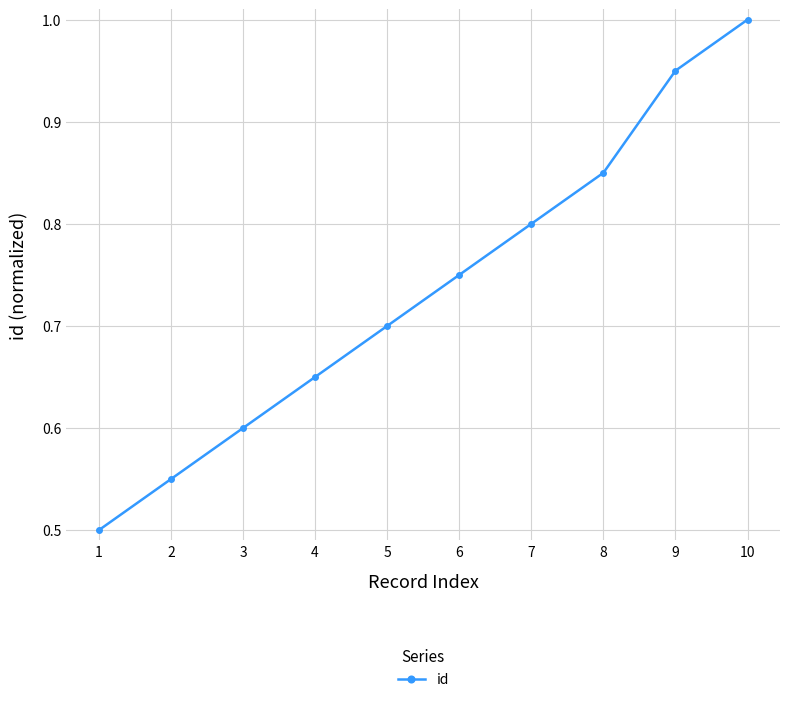

Which label corresponds to the largest value in the chart?

10